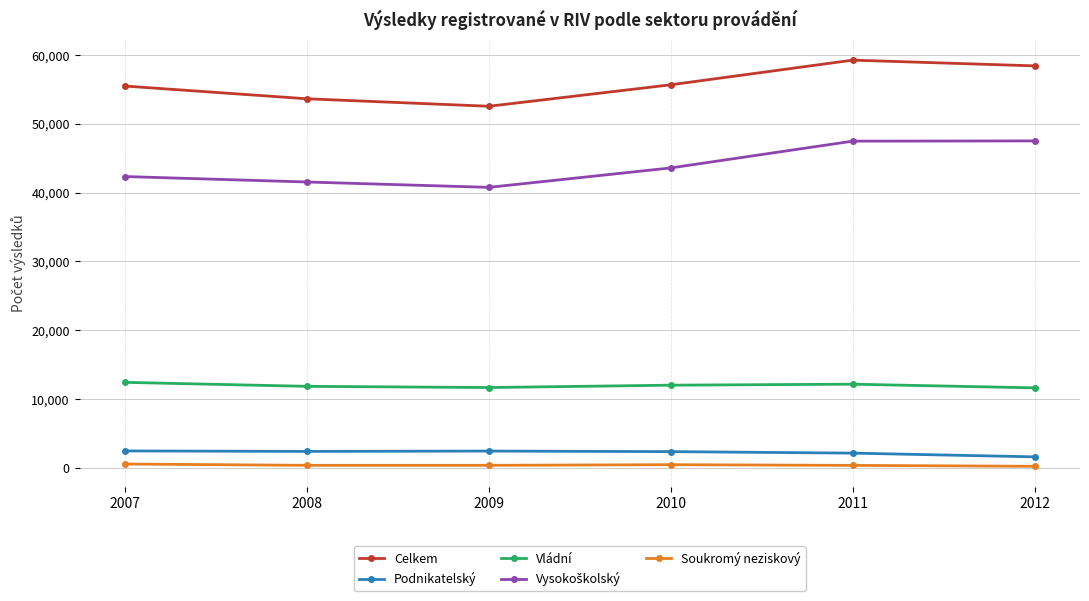

True or false: Podnikatelský and Soukromý neziskový cross at least once.

False